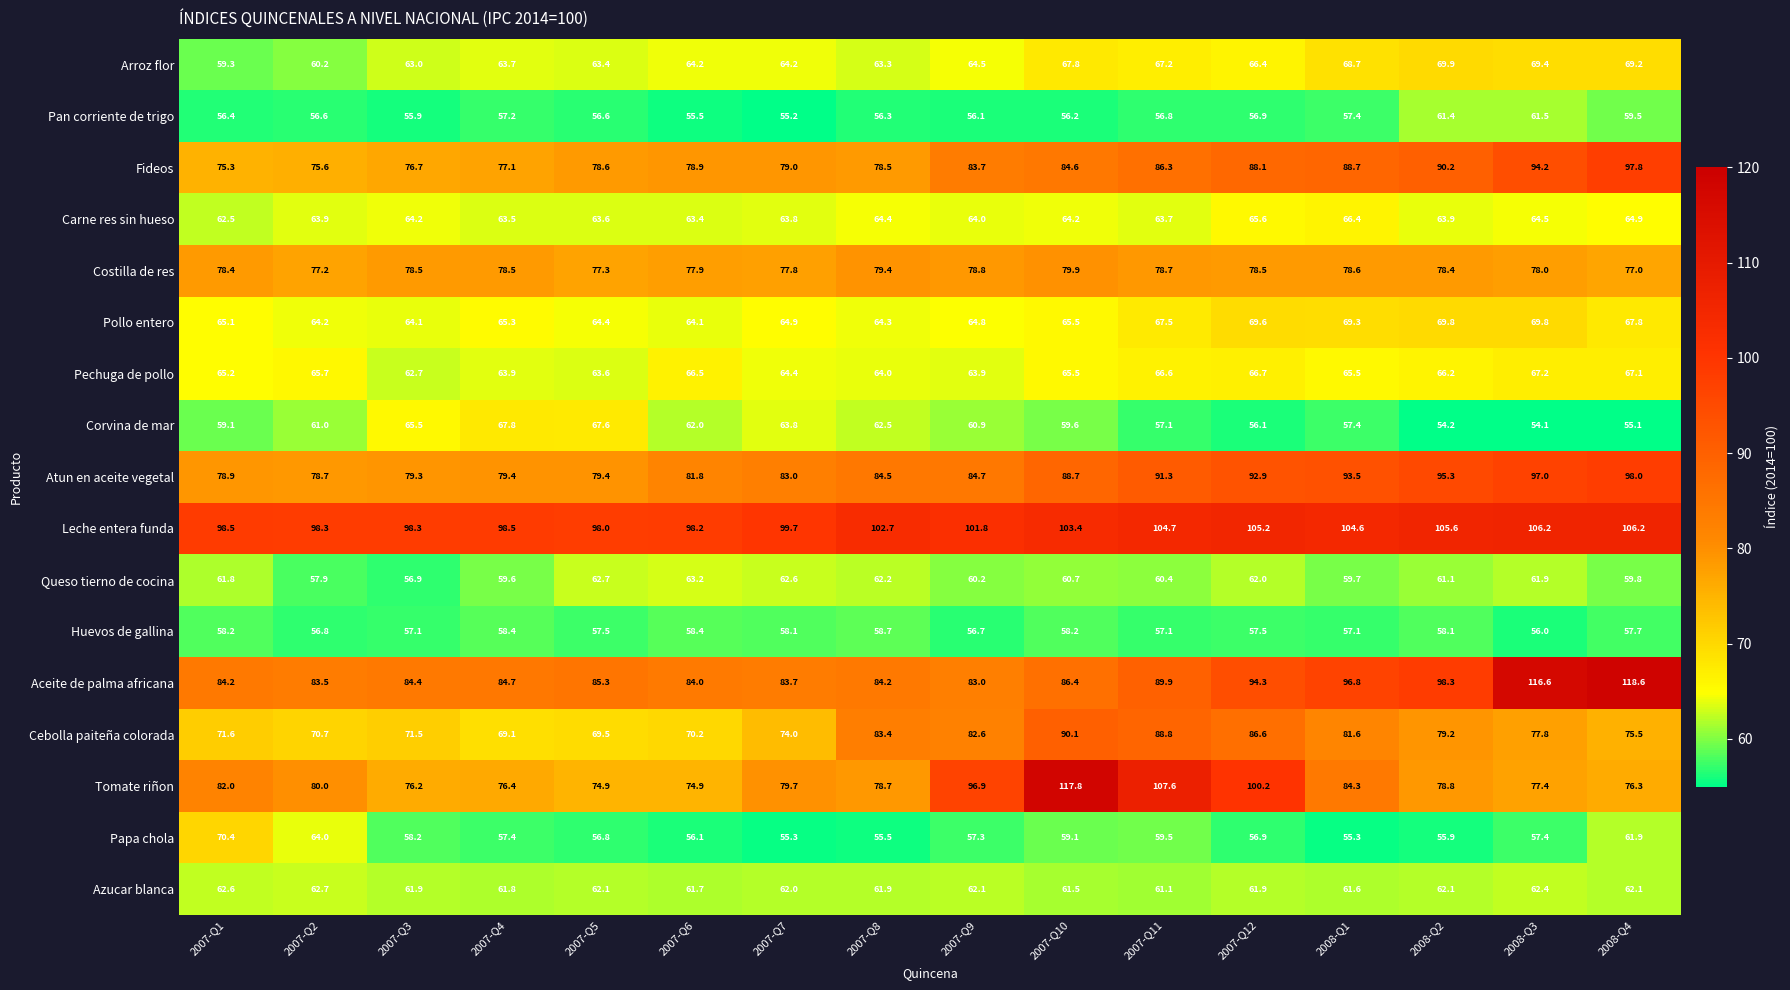

At which category is the sum across all series the highest?

2008-Q4